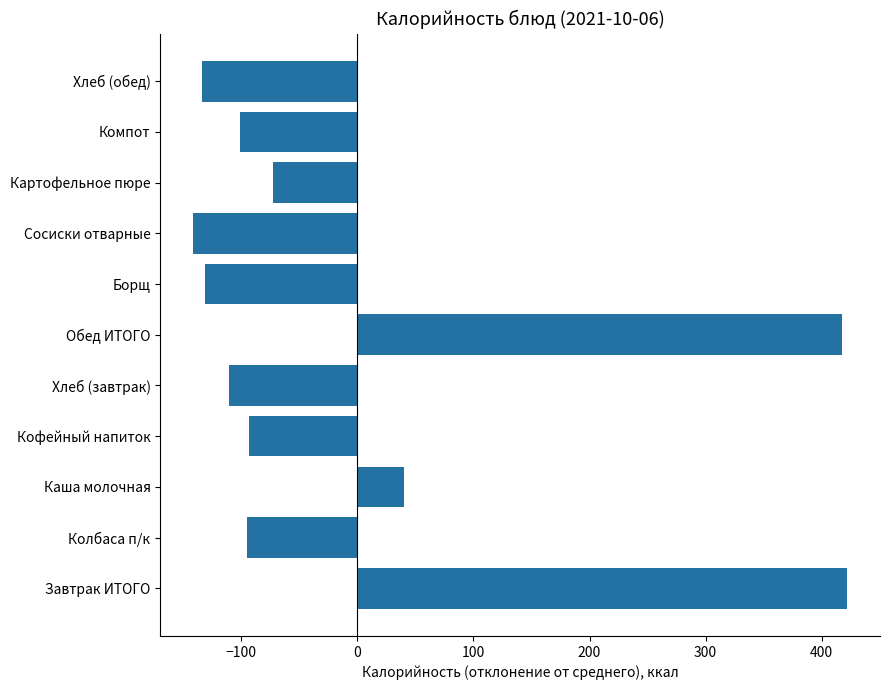

What is the maximum value shown in the chart?

422.1